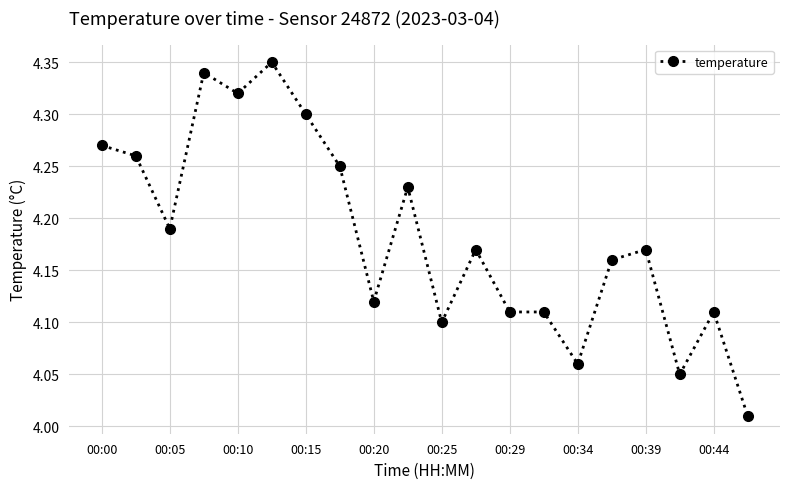

What is the sum of all values?

83.7